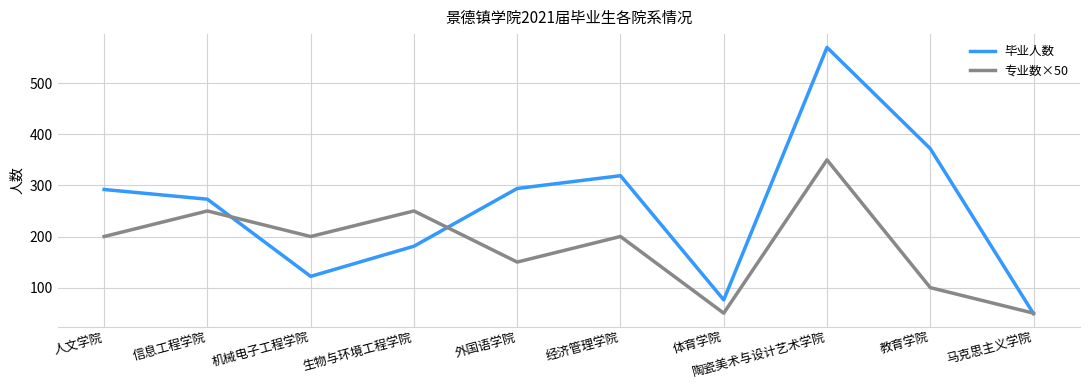

At which category is the sum across all series the highest?

陶瓷美术与设计艺术学院